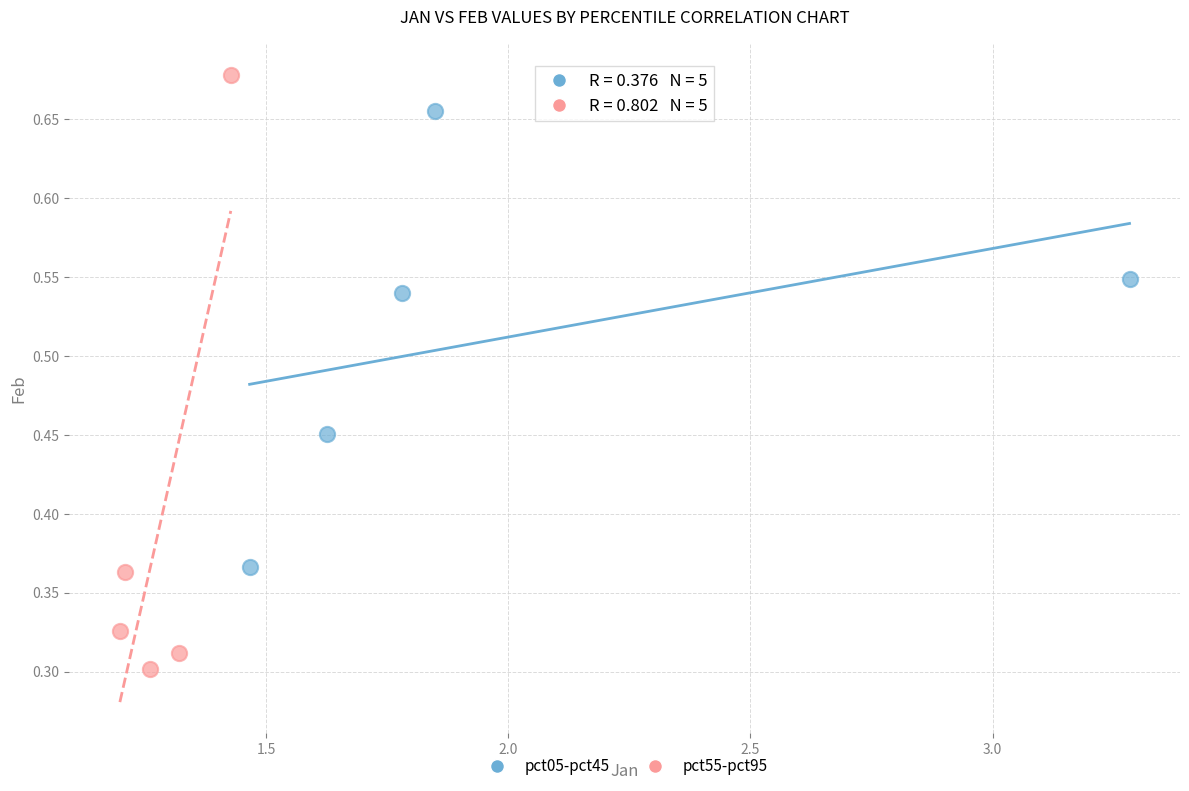

Which series has the widest spread of Y values?

pct55-pct95